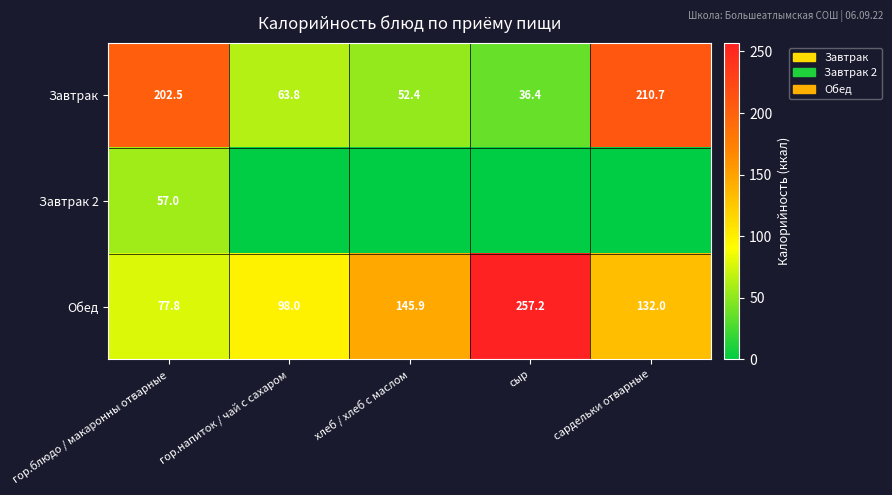

How many data points in Завтрак are less than 63?

2